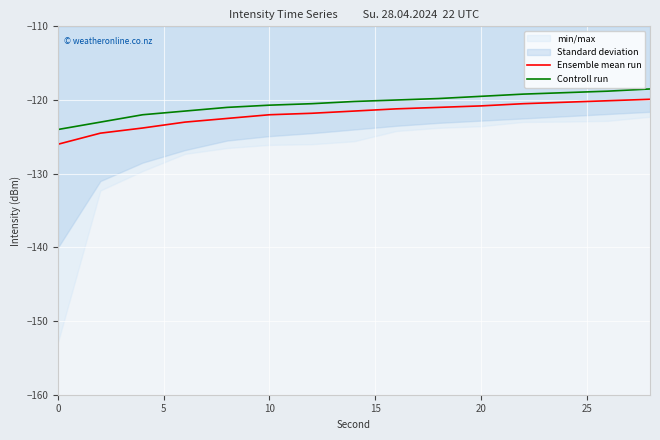

How many data points in Ensemble mean run are above -121?

5